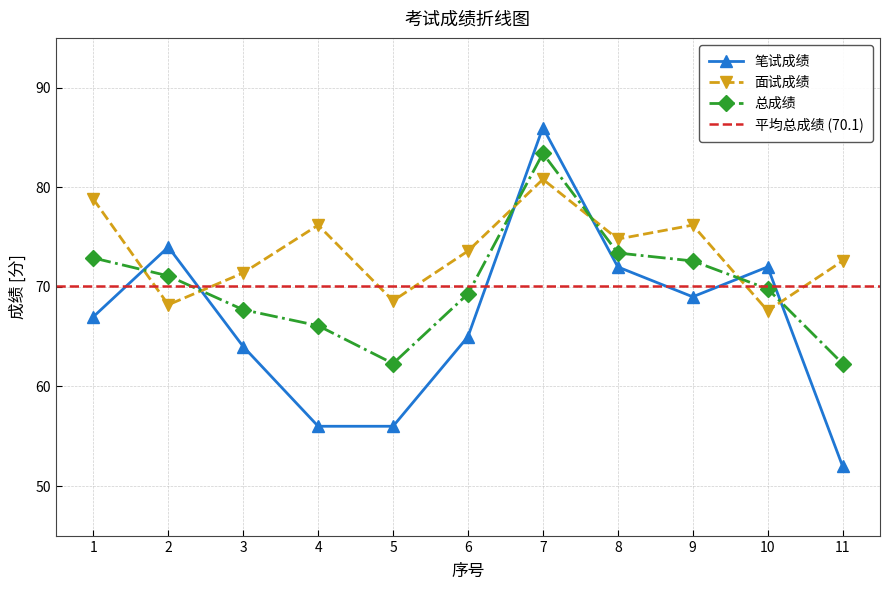

Is this an area chart (filled region under the line)?

No